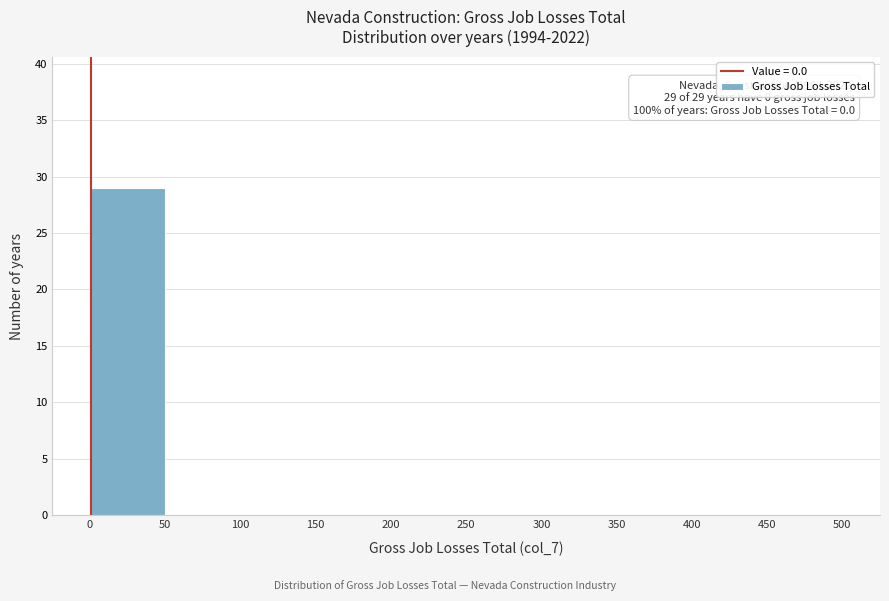

Over which range of the x-axis is the bar tallest?

0 to 50